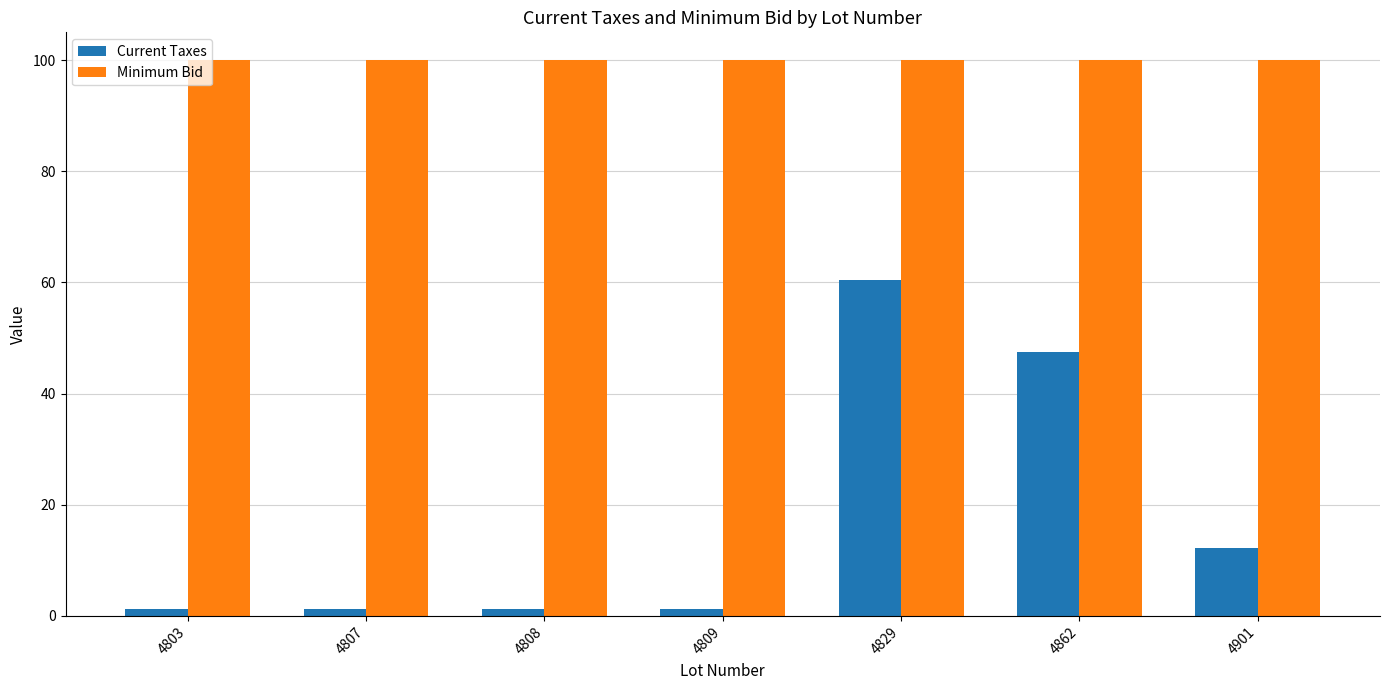

What is the value of the Current Taxes bar at the 1st from the left?

1.2